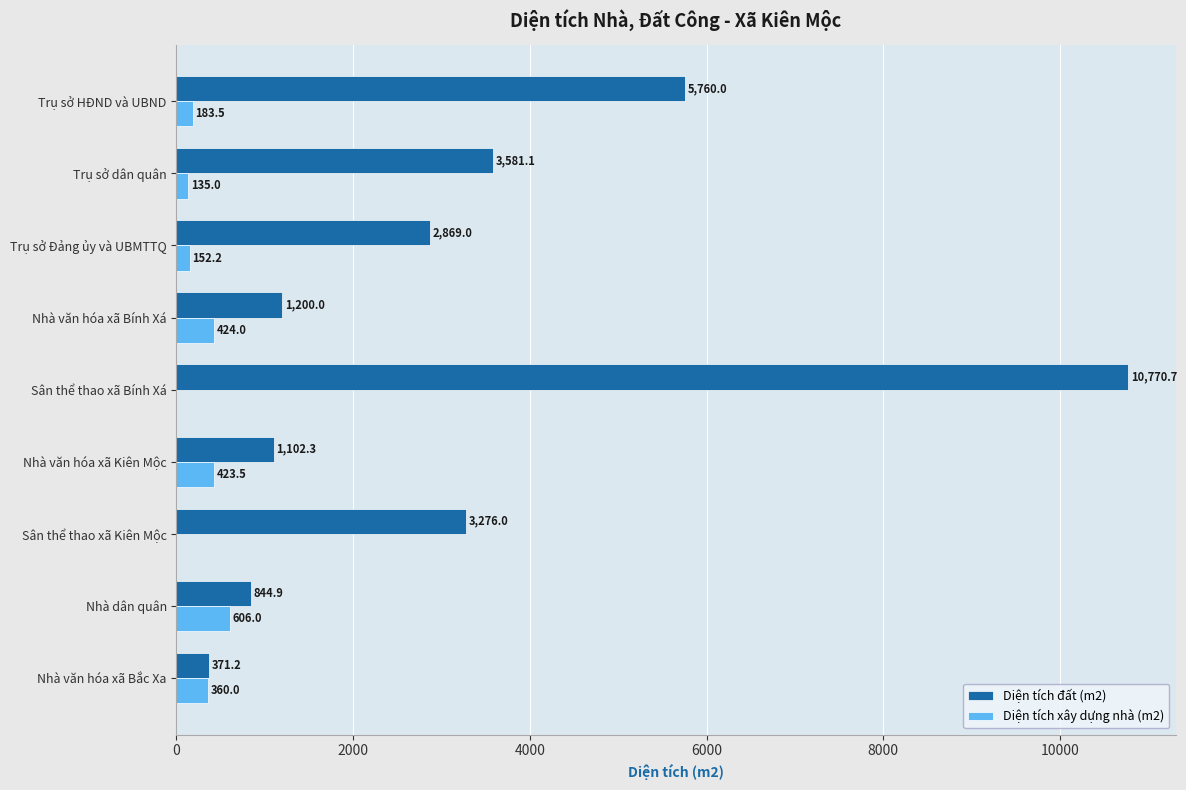

Between Trụ sở Đảng ủy và UBMTTQ and Nhà dân quân, which series saw the biggest shift?

Diện tích đất (m2)